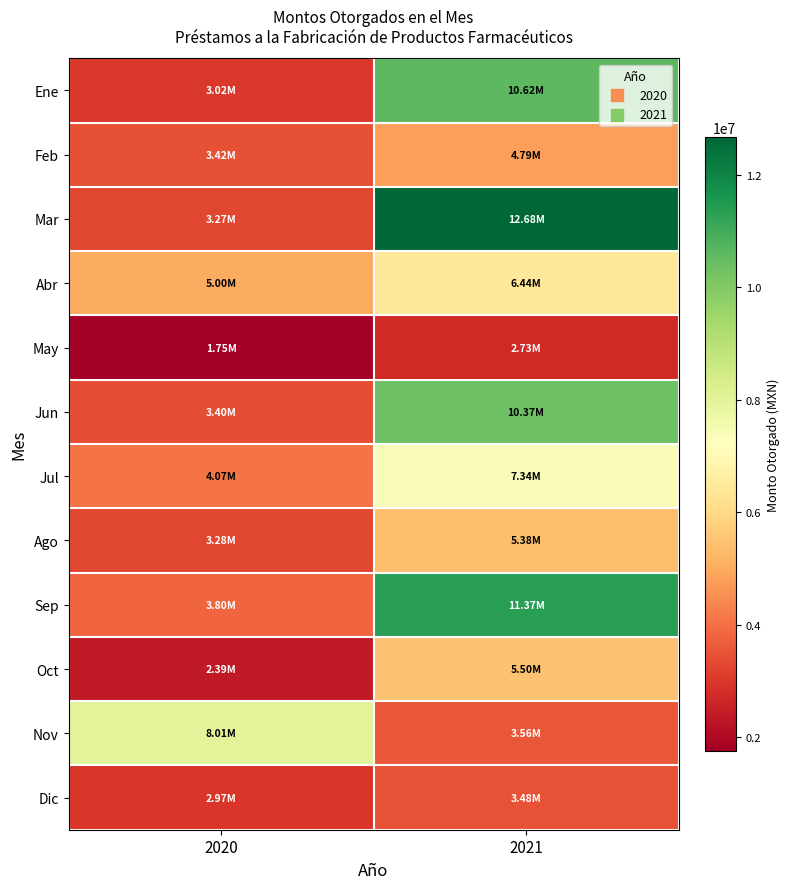

Between 2021 and 2020, which is larger?

2021